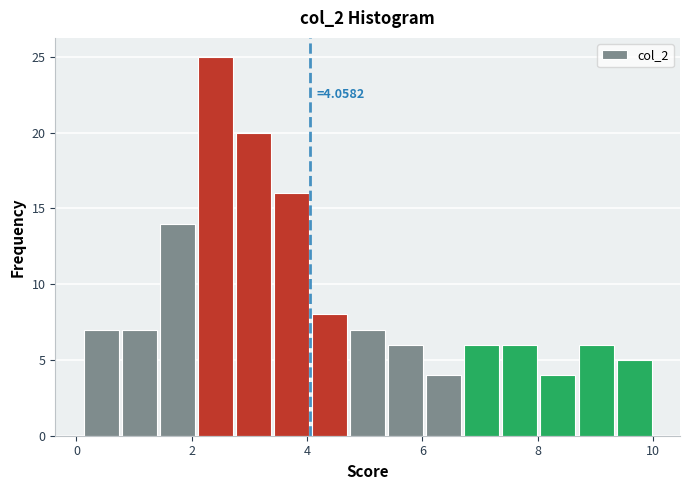

Around what value on the x-axis is the tallest bar? Give the approximate position of its centre, as read against the axis.

2.4